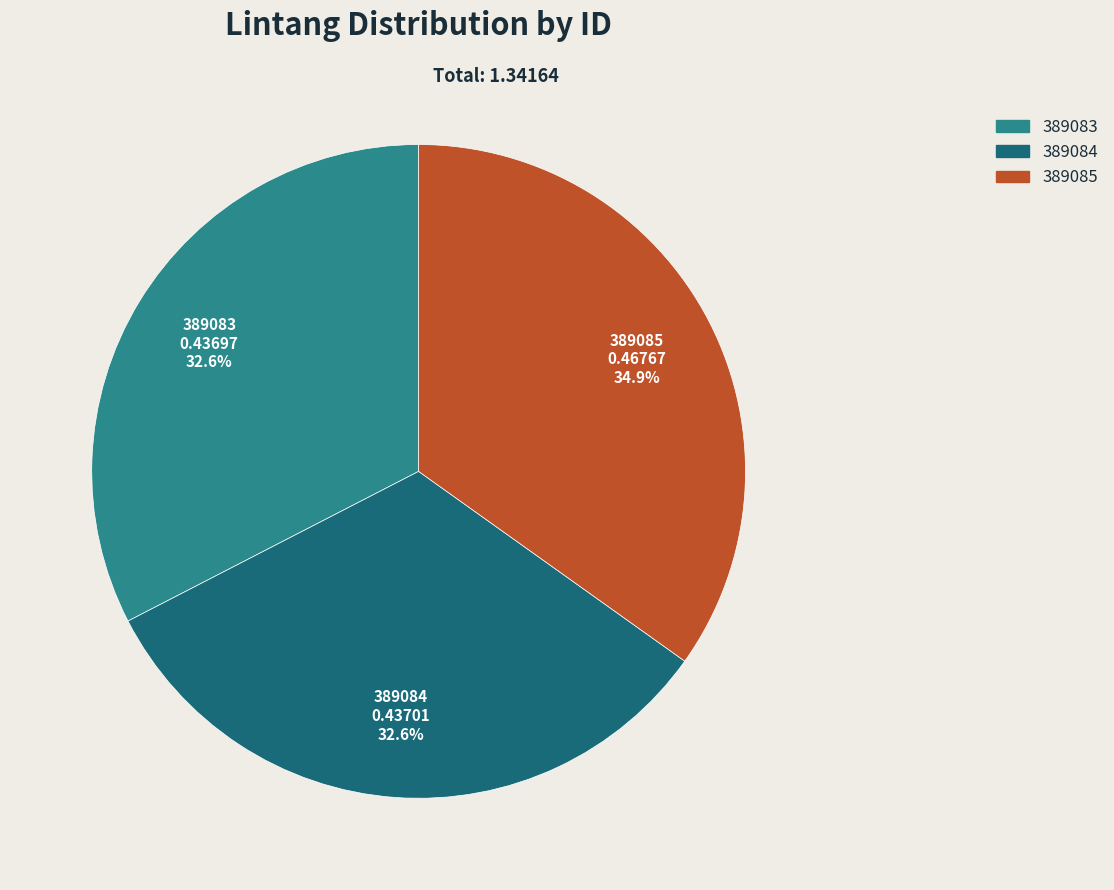

Does 389083 account for over 50% of the chart?

No